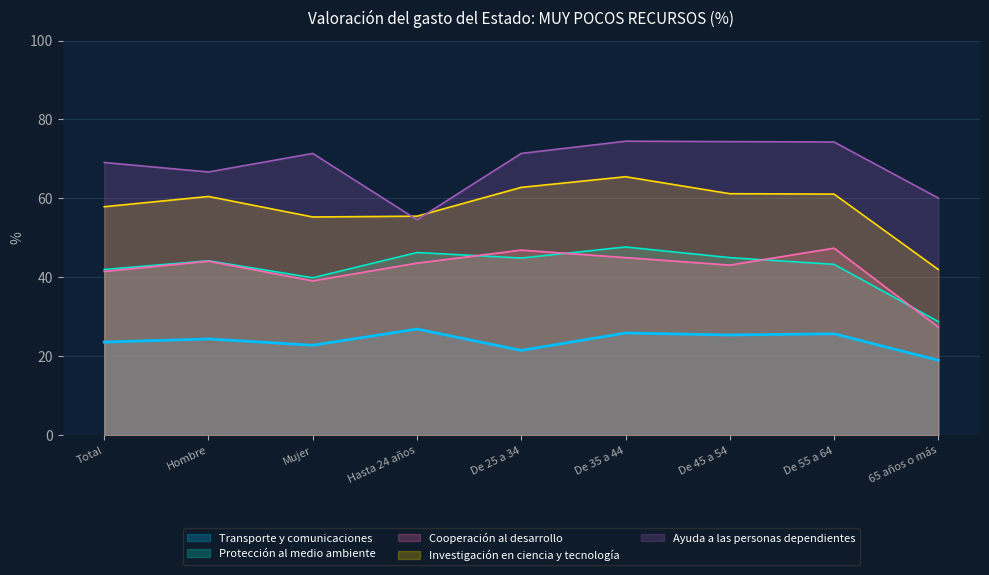

What is the sum of the Transporte y comunicaciones values at De 45 a 54 and De 55 a 64?

51.1